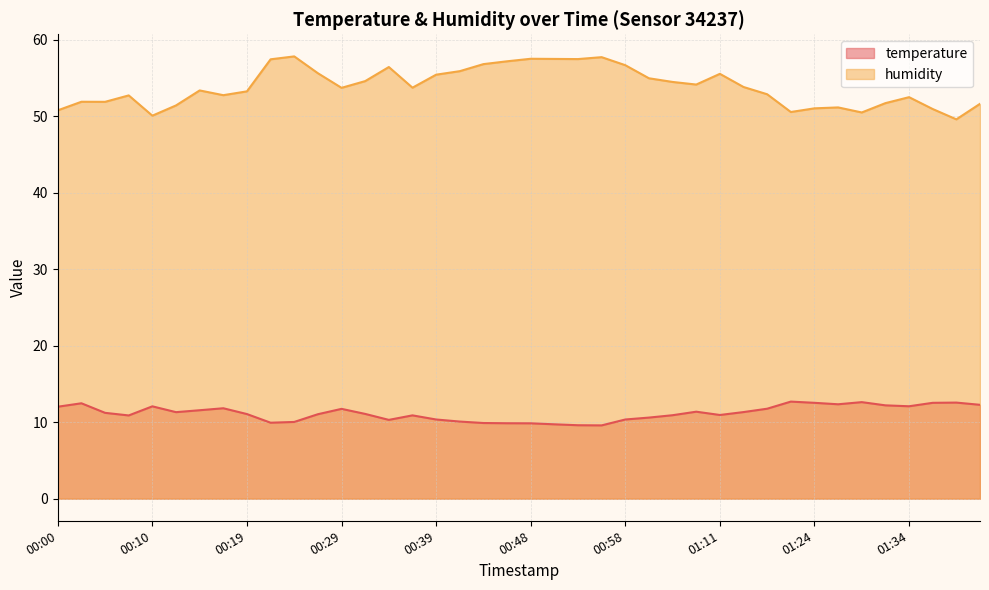

What is the sum of the humidity values at 01:32 and 01:01?

106.7